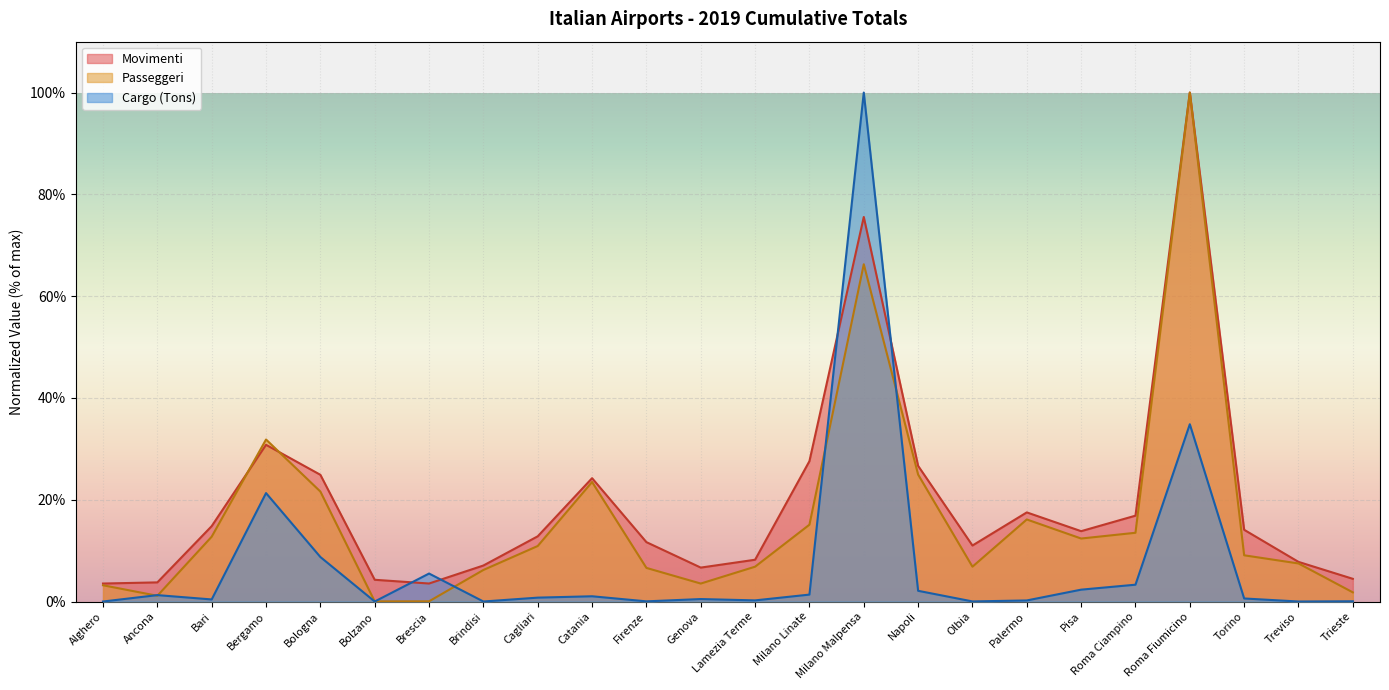

List the labels in order of Passeggeri value, largest first.

Roma Fiumicino, Milano Malpensa, Bergamo, Napoli, Catania, Bologna, Palermo, Milano Linate, Roma Ciampino, Bari, Pisa, Cagliari, Torino, Treviso, Olbia, Lamezia Terme, Firenze, Brindisi, Genova, Alghero, Trieste, Ancona, Brescia, Bolzano